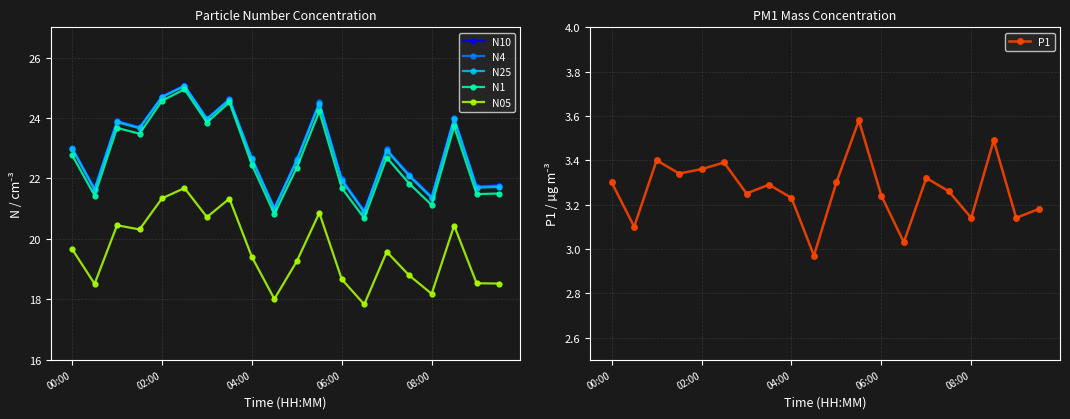

Is it true that N10 equals 23.0 at 00:00?

True